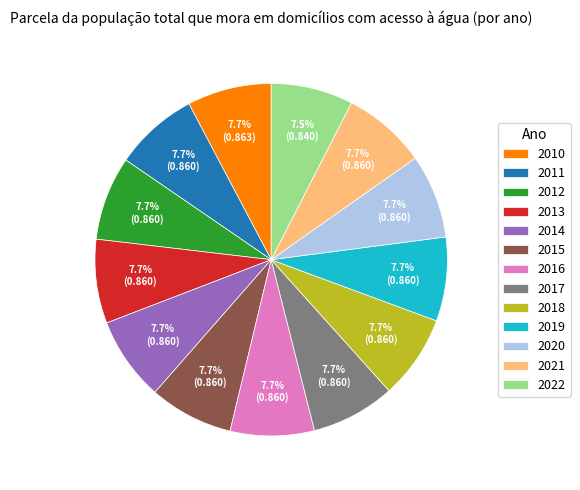

Is there any slice that represents more than half of the pie?

No